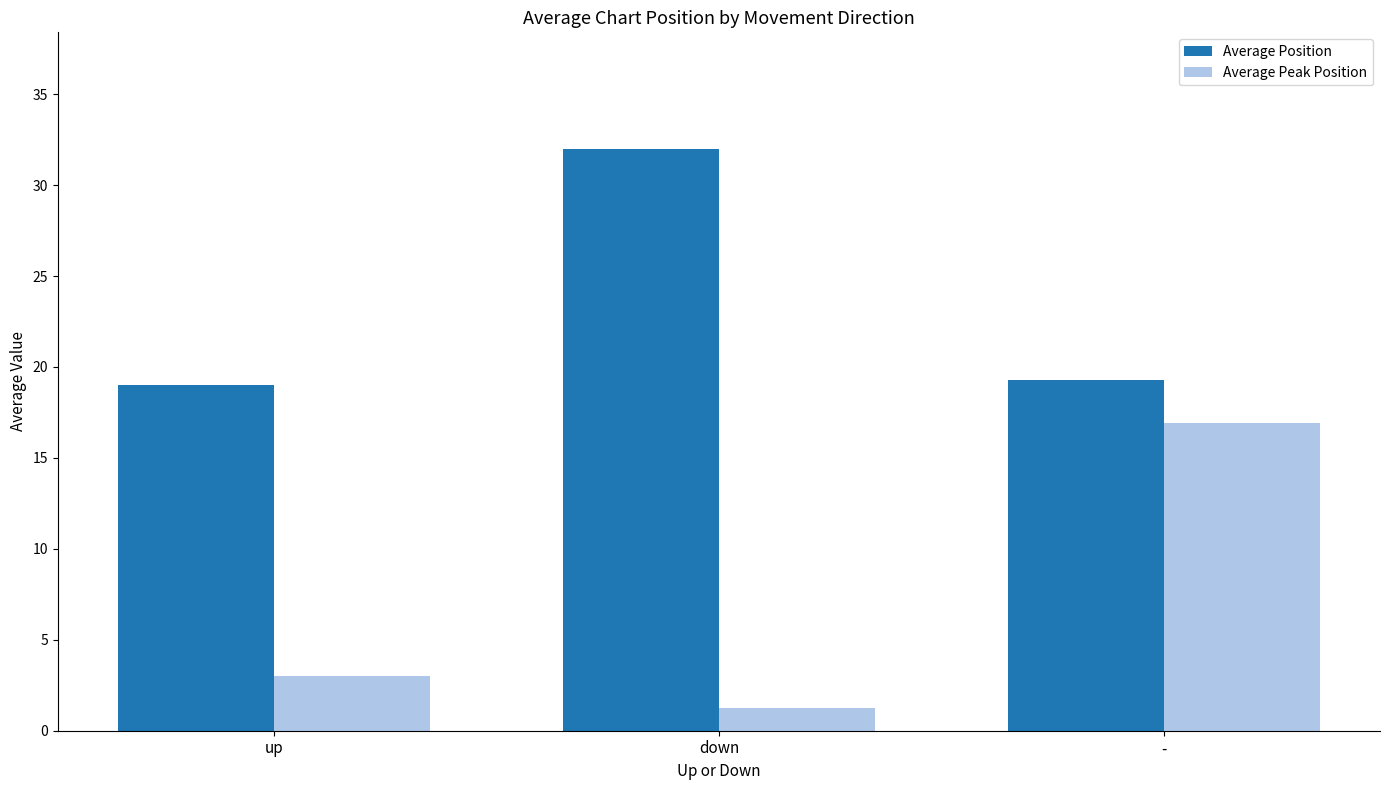

At which category is the sum across all series the highest?

-